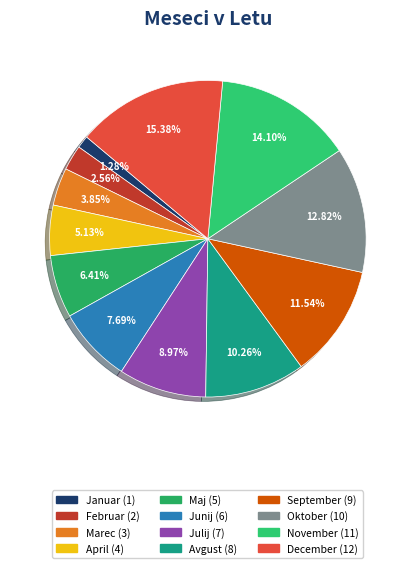

Is there any slice that represents more than half of the pie?

No